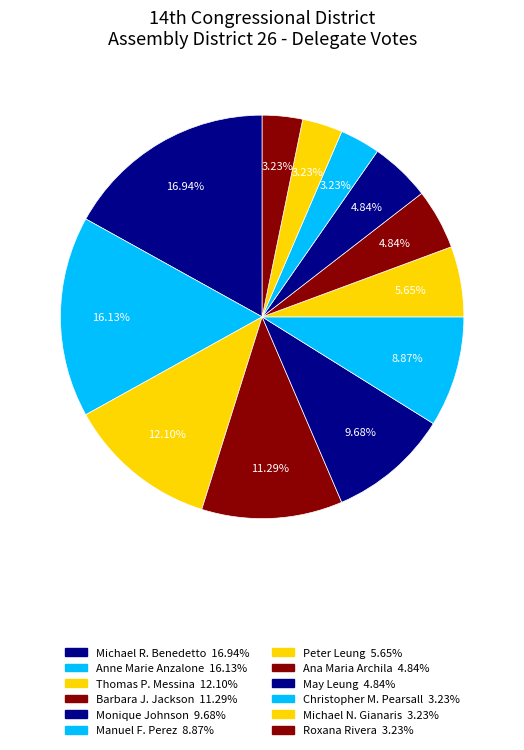

To the nearest percent, what is the difference between the largest and smallest slice percentages?

14%